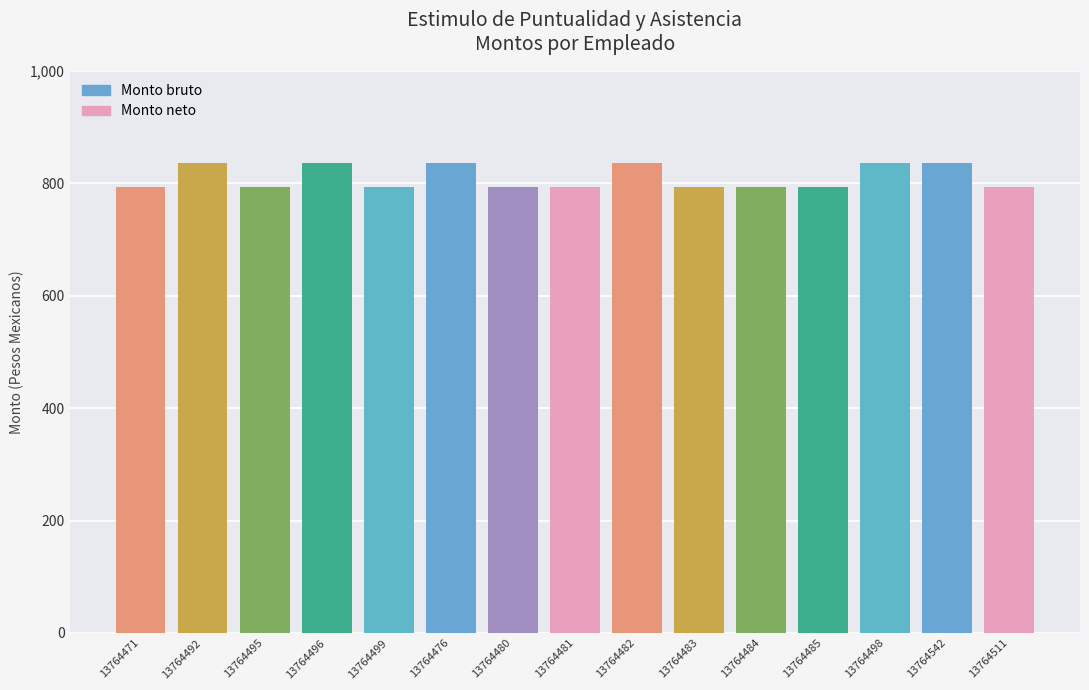

The chart shows a value of 1186.3 at 13764484. True or false?

False